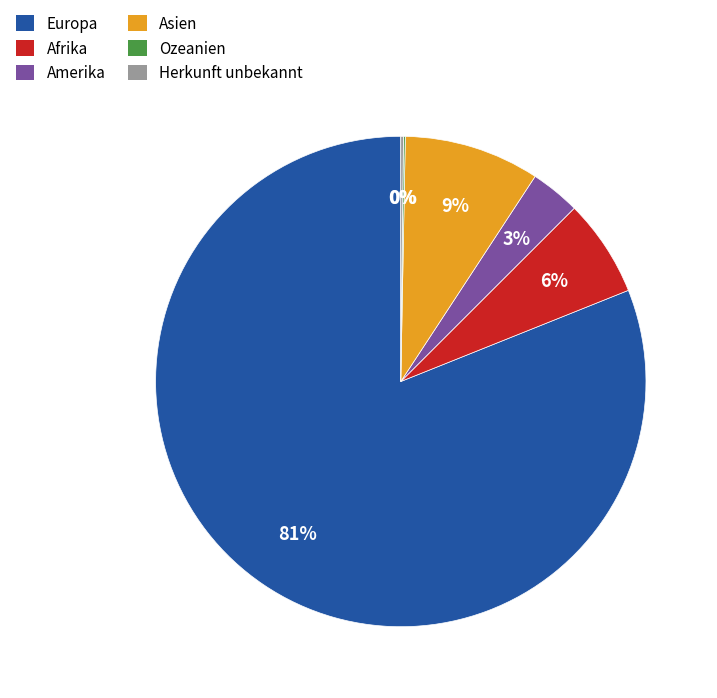

To the nearest percent, what is the average slice percentage?

17%